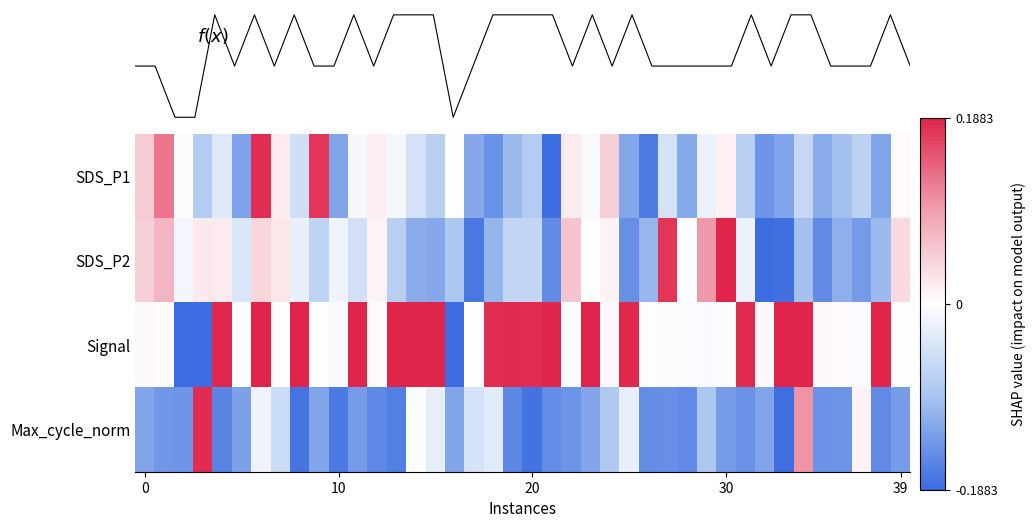

Reading left to right, transcribe all the data shown in this chart.

SDS_P1: 0.3	0.7	0.0	-0.4	-0.2	-0.7	1.0	0.1	-0.3	0.9	-0.7	-0.1	0.1	-0.1	-0.2	-0.4	0.0	-0.7	-0.8	-0.6	-0.4	-1.0	0.1	-0.0	0.2	-0.7	-0.9	-0.2	-0.6	-0.1	0.1	-0.4	-0.8	-0.7	-0.3	-0.6	-0.5	-0.4	-0.7	0.0
SDS_P2: 0.2	0.4	-0.1	0.1	0.1	-0.2	0.2	0.1	-0.1	-0.4	-0.1	-0.3	0.1	-0.4	-0.6	-0.7	-0.5	-0.9	-0.6	-0.3	-0.3	-0.8	0.3	0.0	0.1	-0.8	-0.6	0.9	-0.0	0.5	1.0	-0.1	-1.0	-1.0	-0.5	-0.8	-0.6	-0.7	-0.6	0.2
Signal: 0.0	0.0	-1.0	-1.0	1.0	-0.0	1.0	0.0	1.0	-0.0	-0.0	1.0	0.0	1.0	1.0	1.0	-1.0	-0.0	1.0	1.0	1.0	1.0	-0.0	1.0	0.0	1.0	-0.0	0.0	-0.0	-0.0	-0.0	1.0	0.0	1.0	1.0	0.0	0.0	-0.0	1.0	0.0
Max_cycle_norm: -0.7	-0.8	-0.8	1.0	-0.9	-0.7	-0.1	-0.3	-0.9	-0.7	-0.9	-0.7	-0.8	-0.9	-0.0	-0.1	-0.7	-0.2	-0.2	-0.8	-1.0	-0.8	-0.8	-0.7	-0.4	-0.1	-0.8	-0.8	-0.8	-0.5	-0.7	-0.8	-0.7	-1.0	0.5	-0.8	-0.8	0.1	-0.8	-0.7